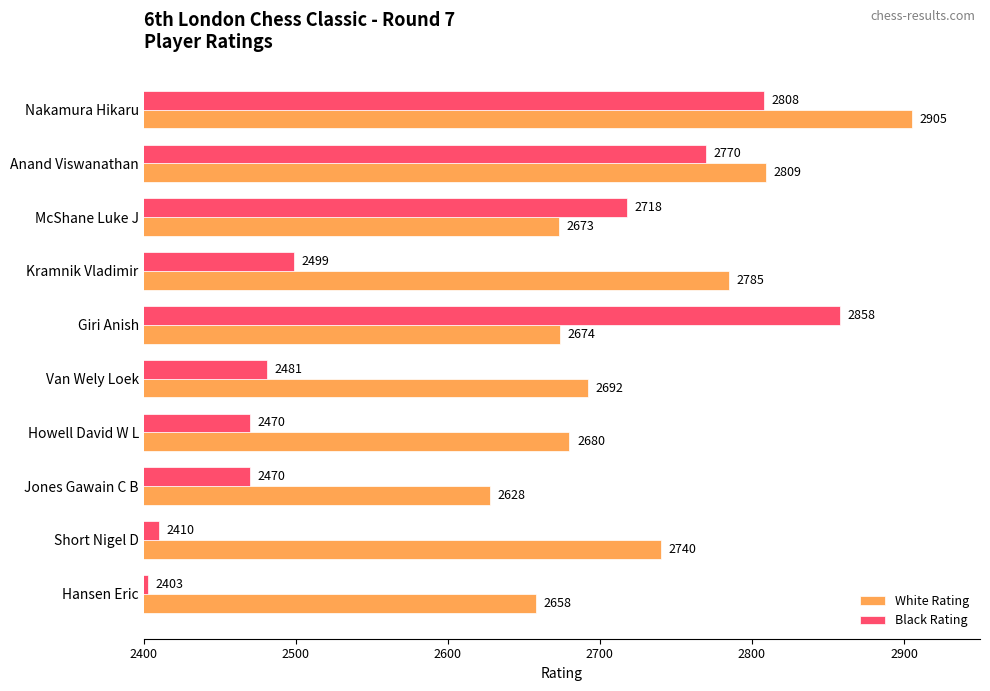

What value does the White Rating series have at Jones Gawain C B, to the nearest 50?

2650